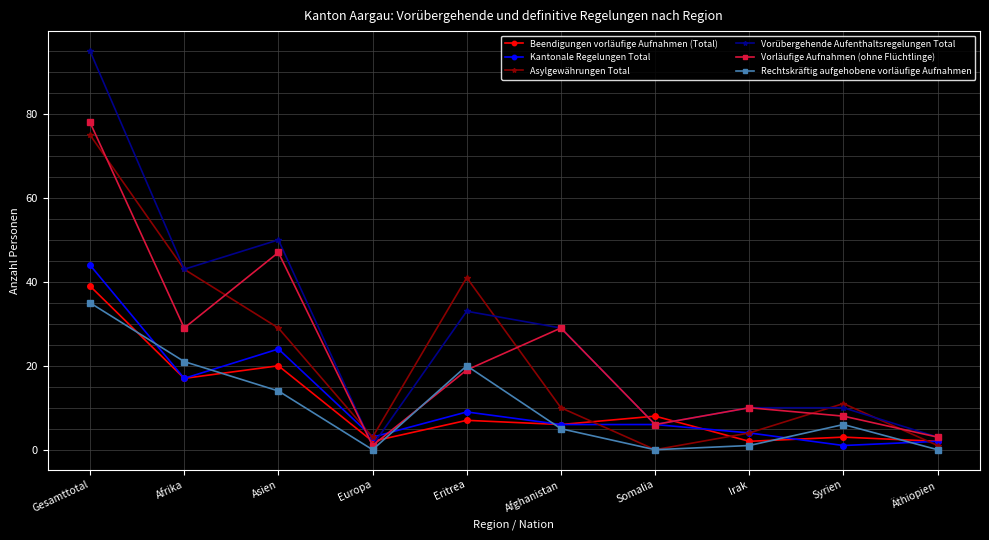

Count the number of data series in this chart.

6